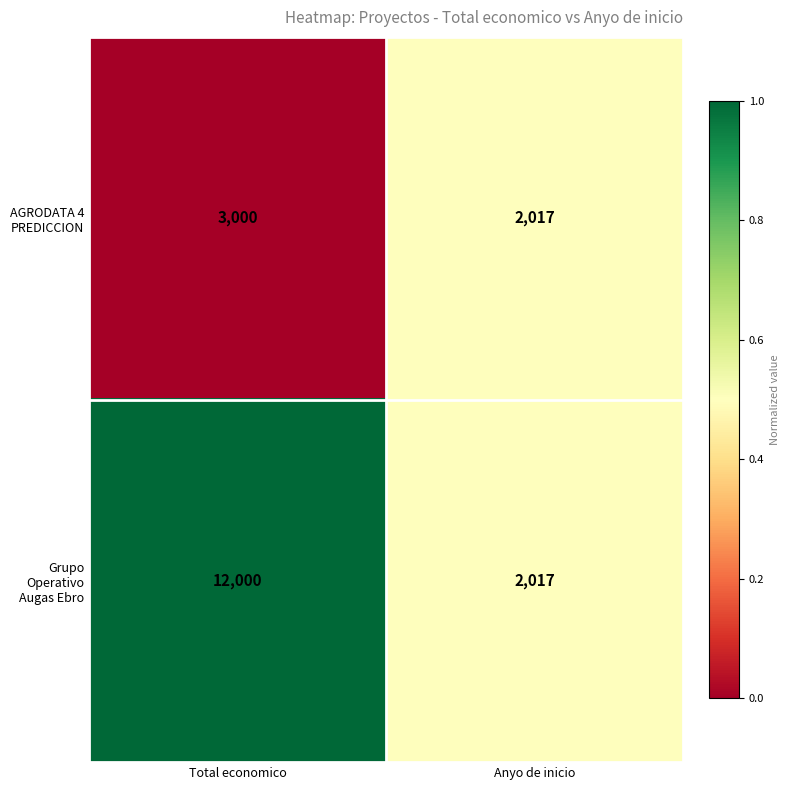

Count the number of data series in this chart.

2